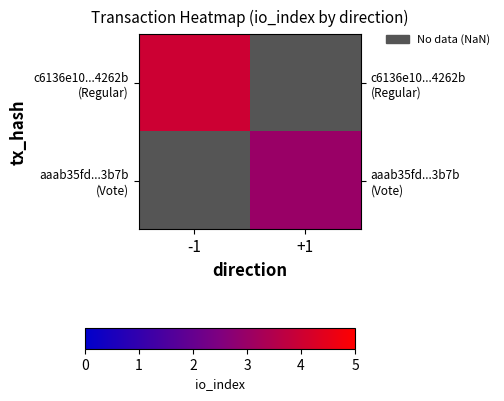

Where is c6136e10...4262b (Regular) nearest to the value 4?

-1